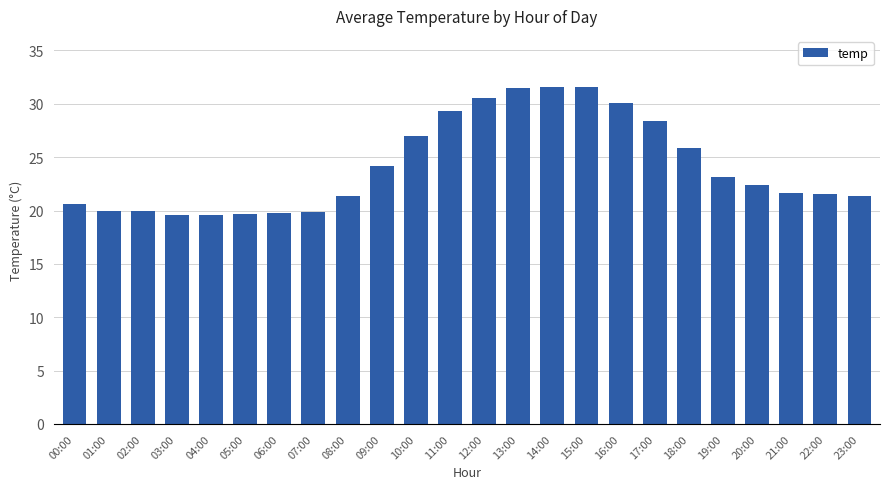

What position from the left is 01:00?

2